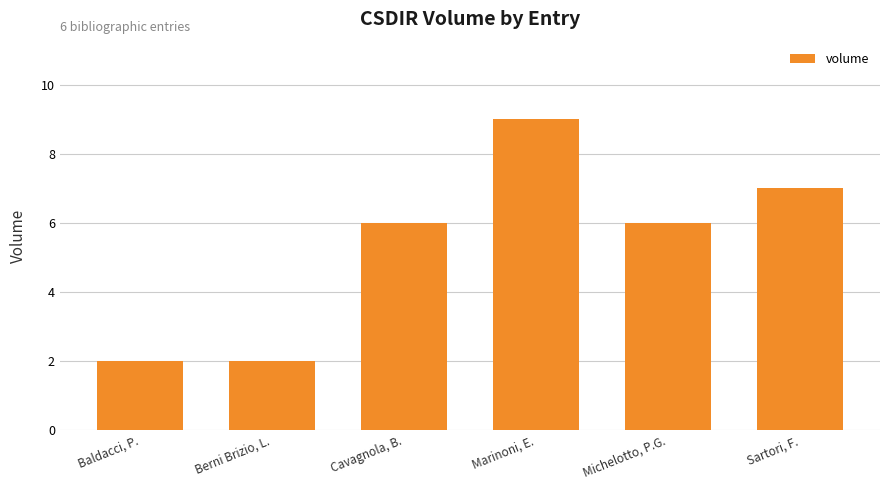

What is the difference between the values at Marinoni, E. and Berni Brizio, L.?

7